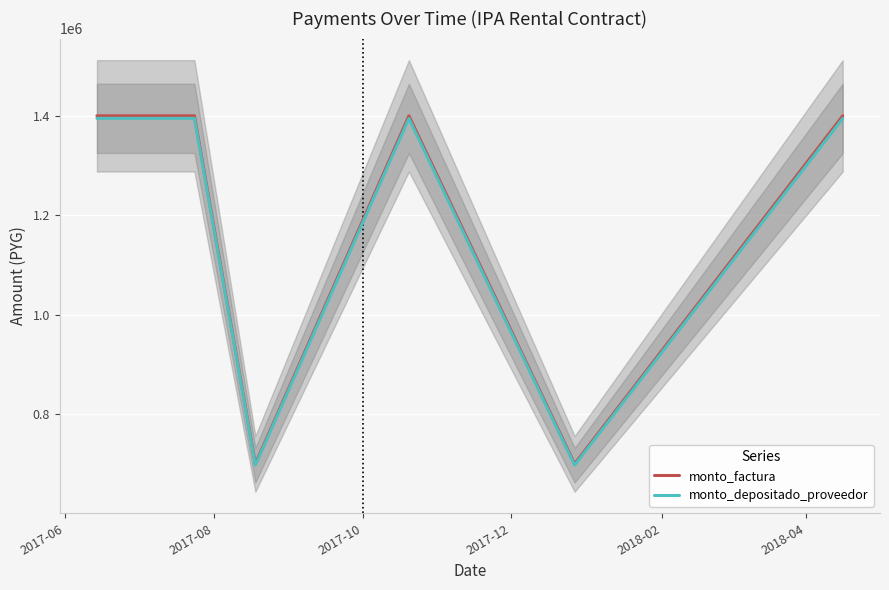

True or false: monto_factura and monto_depositado_proveedor cross at least once.

False